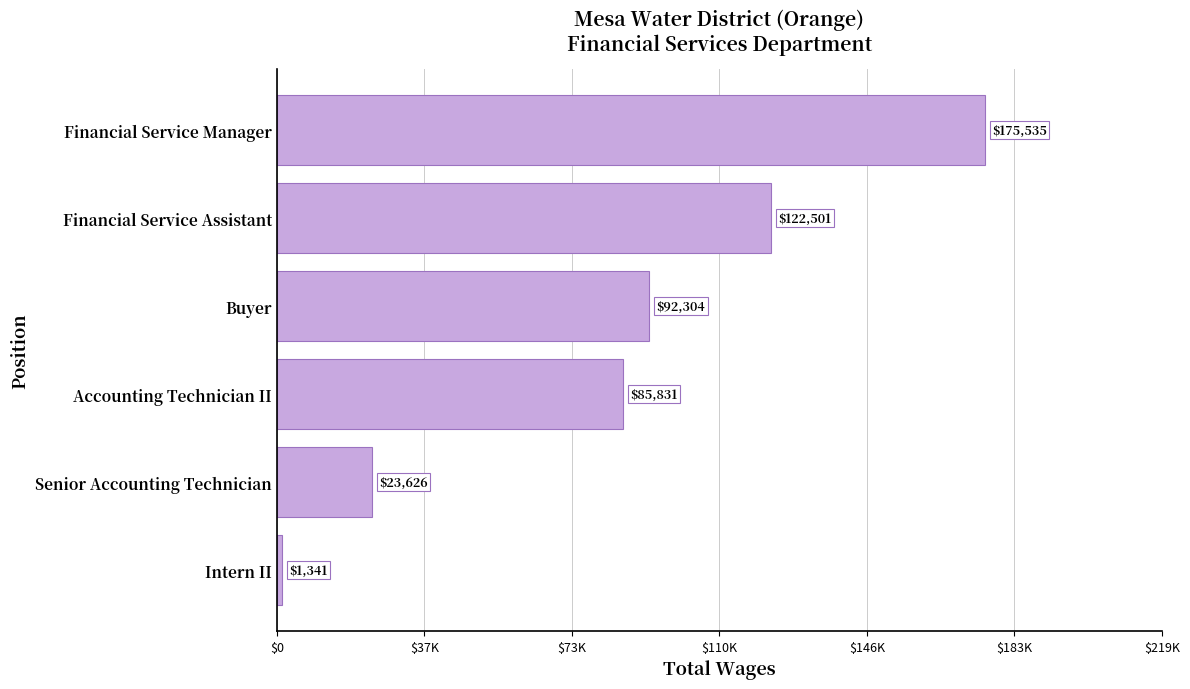

At which label is the value closest to 88438?

Accounting Technician II